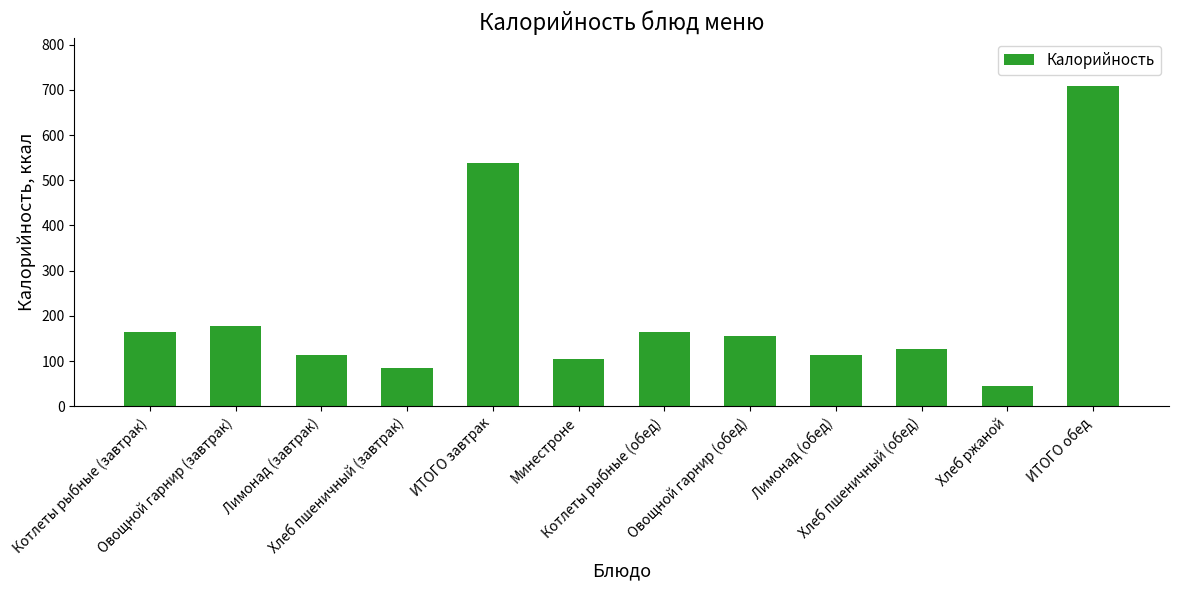

What is the difference between the maximum and minimum values?

664